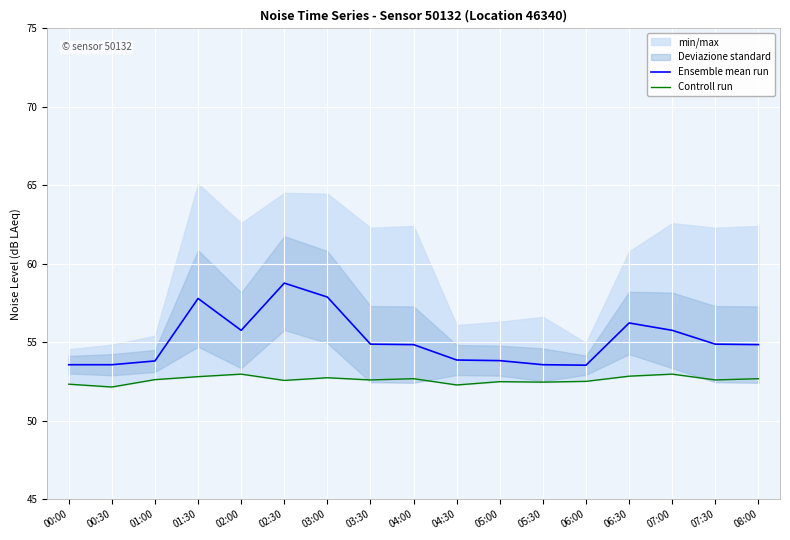

Which series has the largest range (max minus min)?

Ensemble mean run